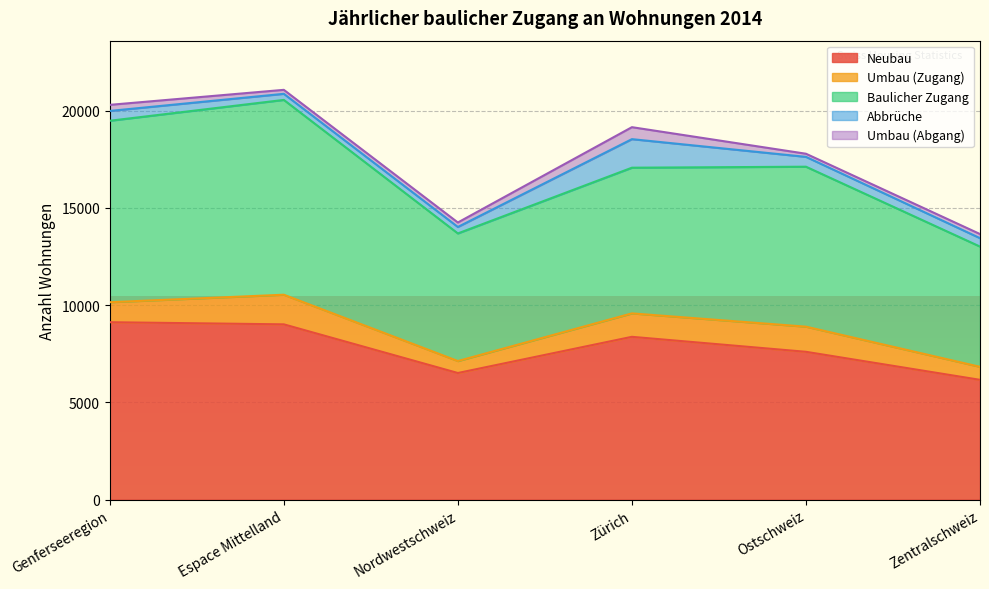

What is the label of the 4th point from the left?

Zürich